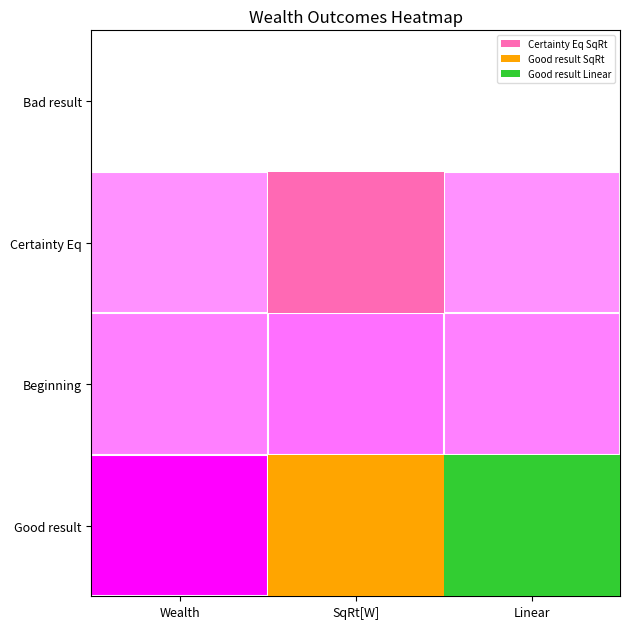

At how many categories does at least one series exceed 0?

3